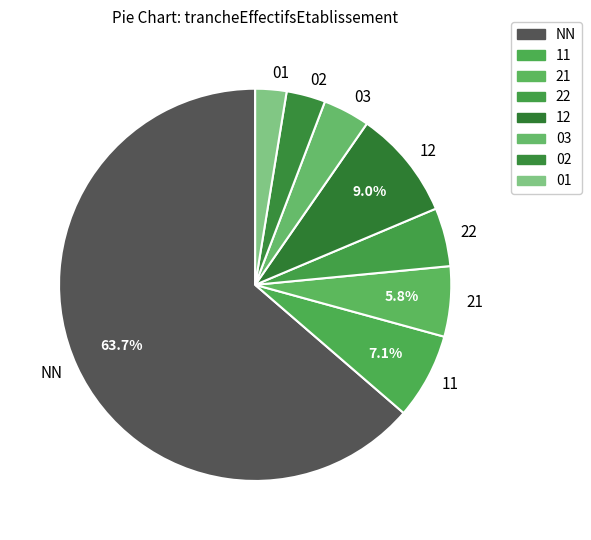

Which has a higher value, 12 or 22?

12